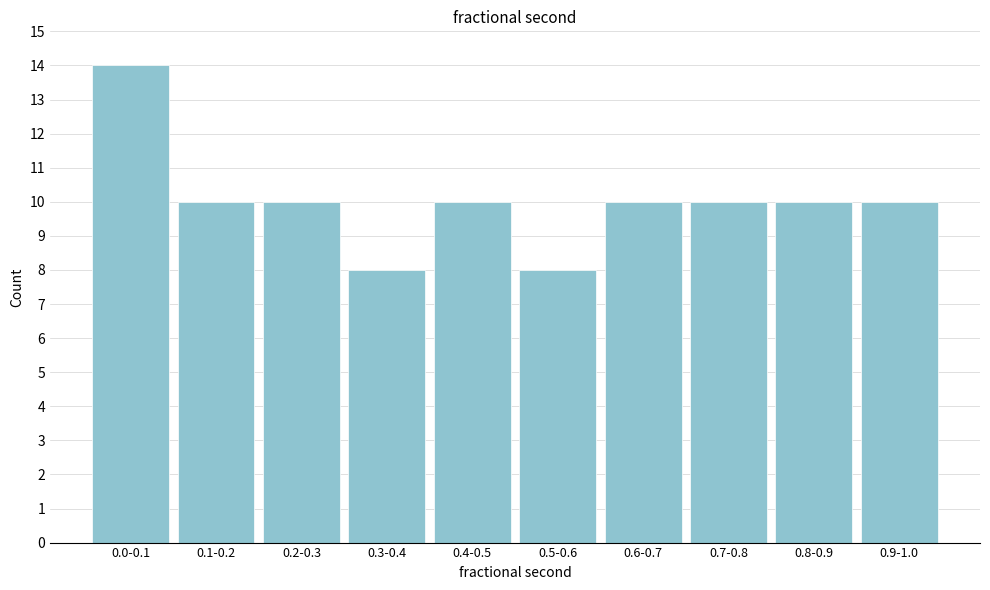

Reading left to right, transcribe all the data shown in this chart.

0.0-0.1=14	0.1-0.2=10	0.2-0.3=10	0.3-0.4=8	0.4-0.5=10	0.5-0.6=8	0.6-0.7=10	0.7-0.8=10	0.8-0.9=10	0.9-1.0=10